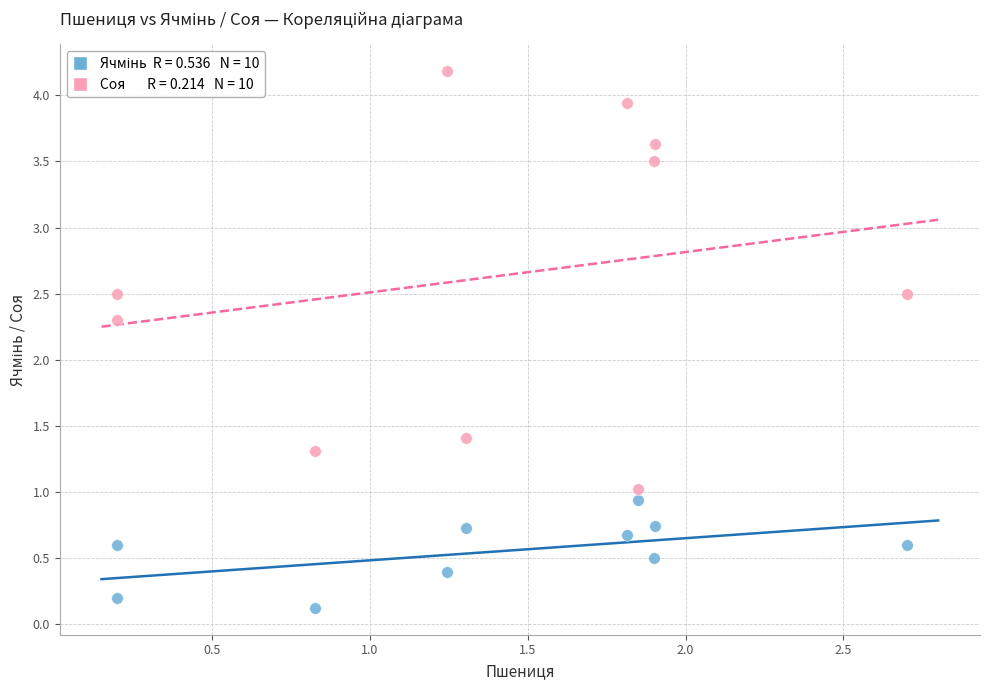

Across all data points, what is the range of X values (max minus min)?

2.5